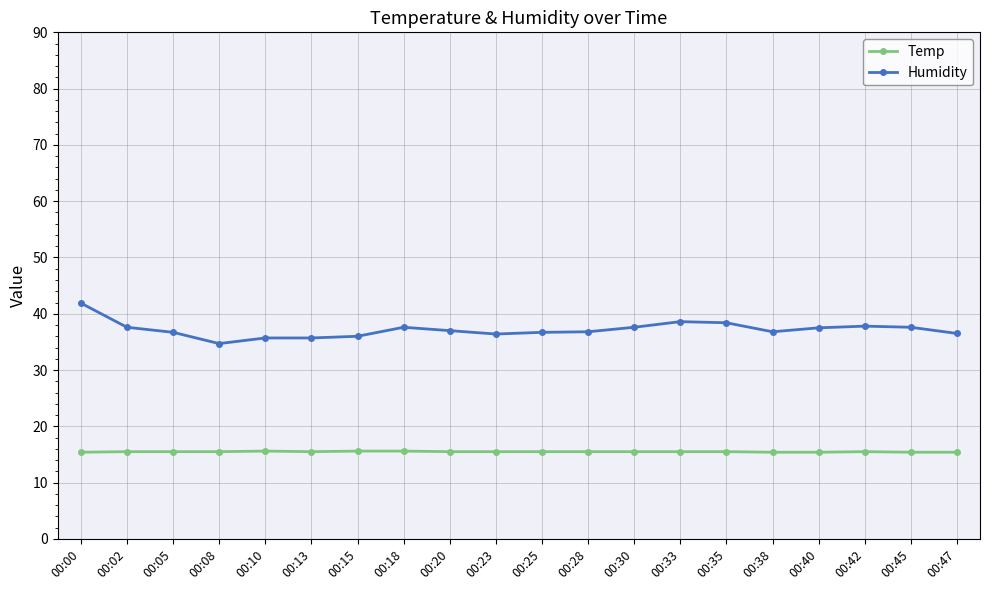

List the series in order of their overall mean, highest first.

Humidity, Temp